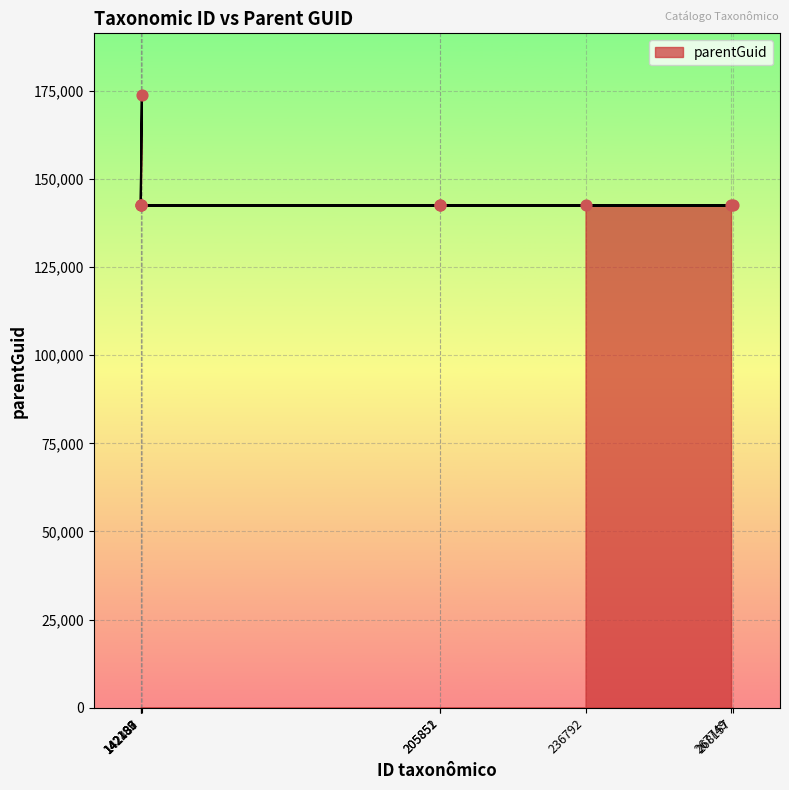

Which has a higher value, 142189 or 205851?

142189